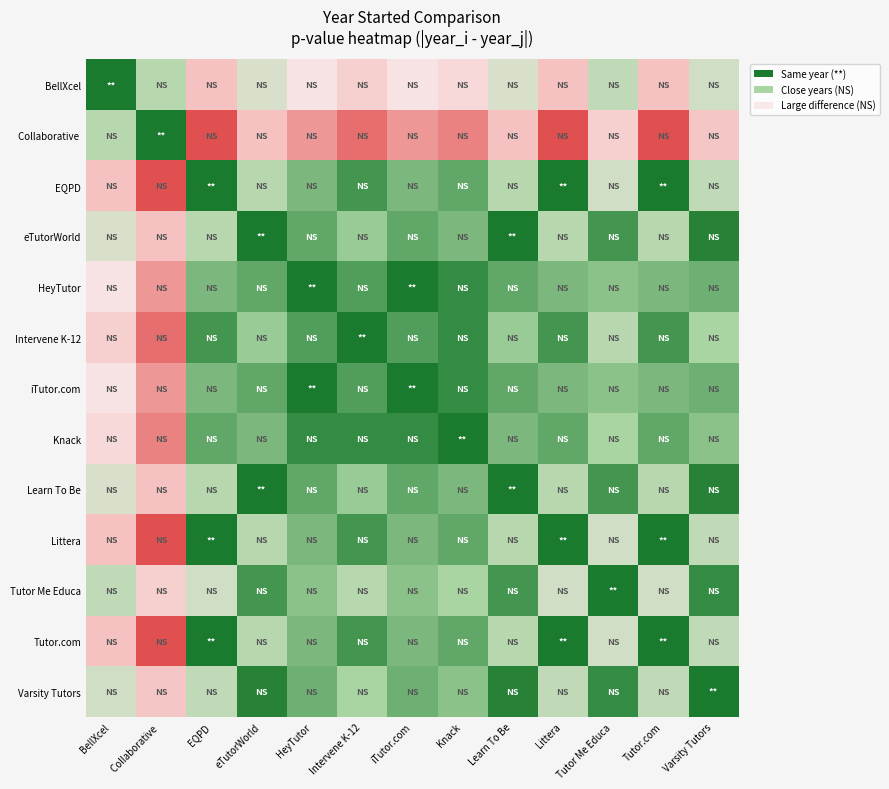

At Tutor.com, list the series in order from smallest to largest.

EQPD, Littera, Tutor.com, Intervene K-12, Knack, HeyTutor, iTutor.com, eTutorWorld, Learn To Be, Varsity Tutors, Tutor Me Educa, BellXcel, Collaborative